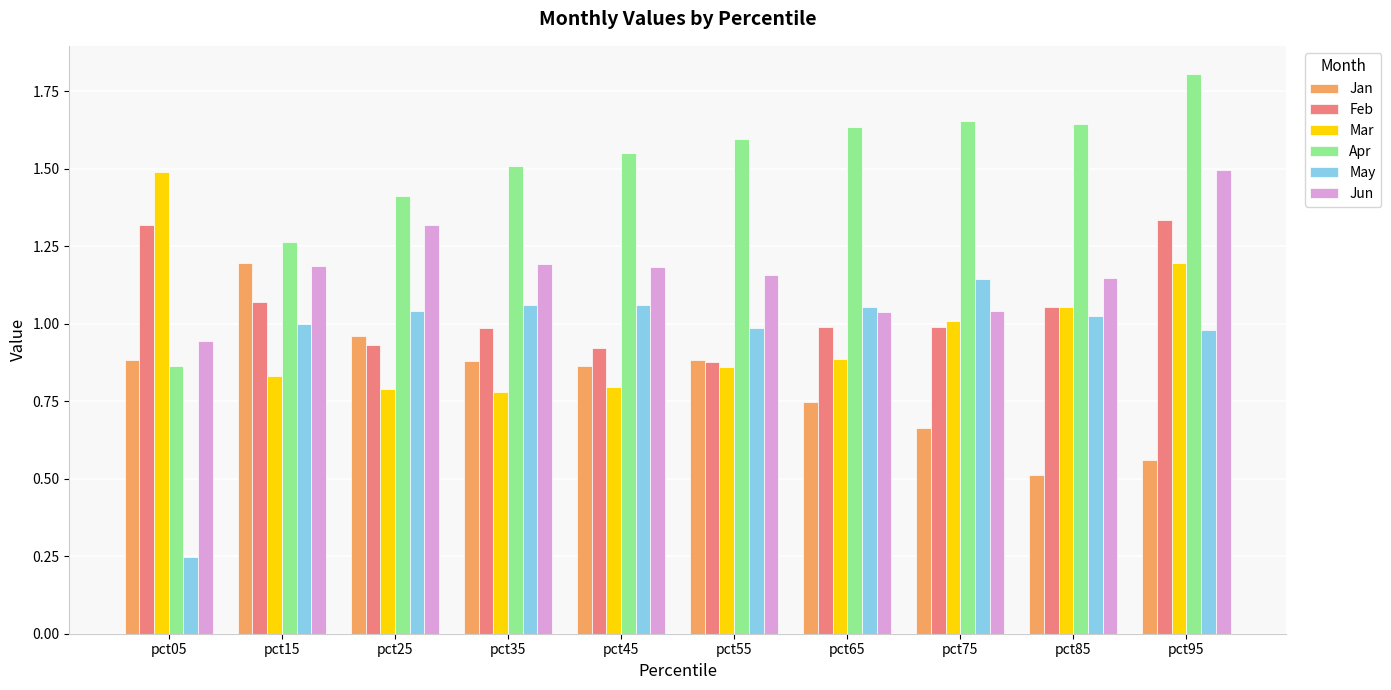

Rank the series at pct95 from lowest to highest value.

Jan, May, Mar, Feb, Jun, Apr